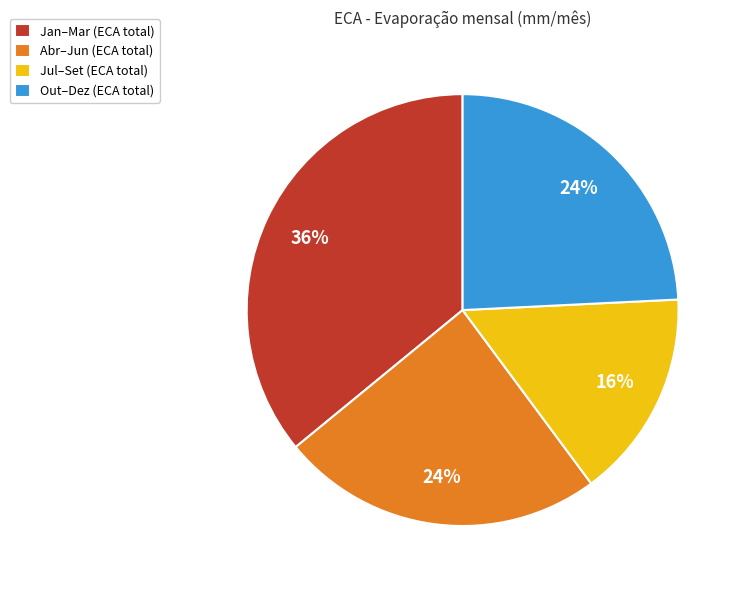

To the nearest percent, what is the average slice percentage?

25%